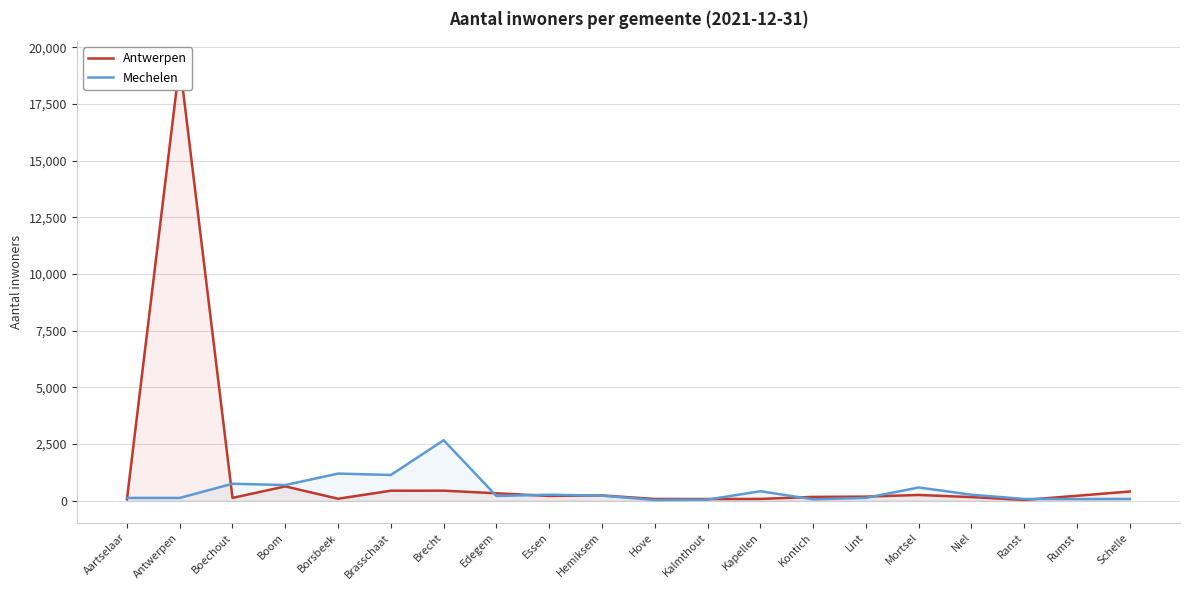

The Antwerpen series shows 263 at Lint. True or false?

False